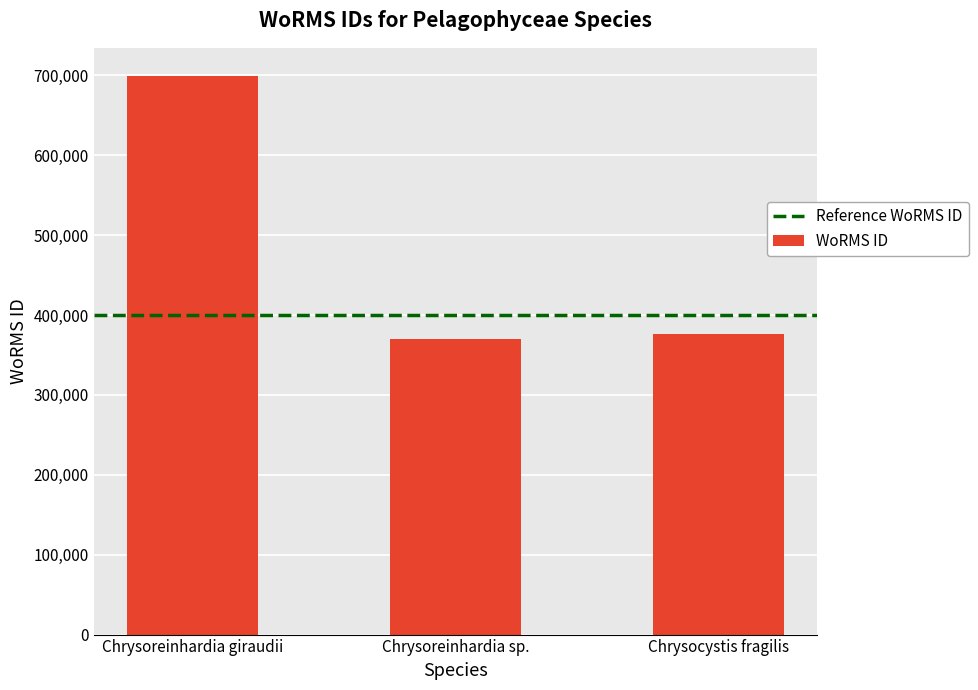

How many bars are there in total?

3